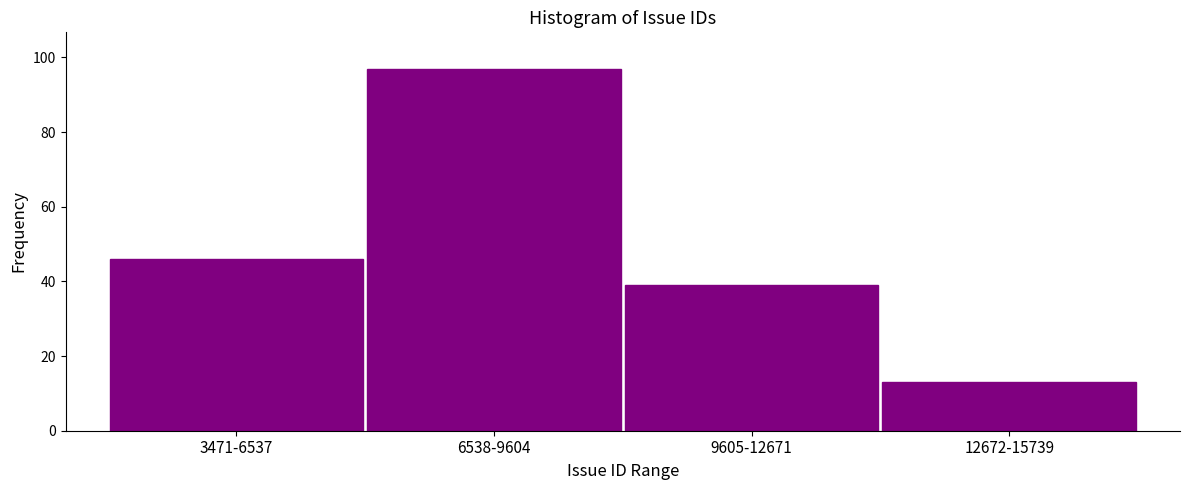

Reading left to right, list all the values displayed in this chart.

3471-6537=46	6538-9604=97	9605-12671=39	12672-15739=13